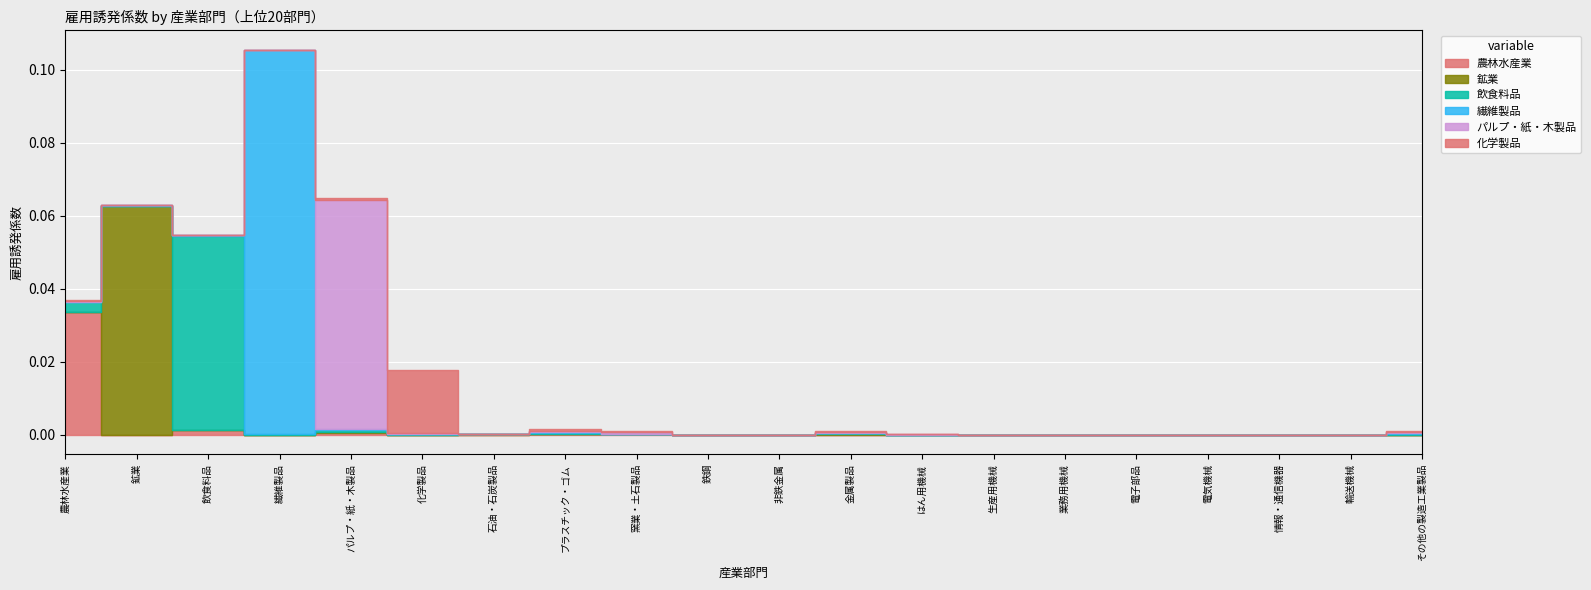

Which label corresponds to the smallest value in the chart?

情報・通信機器